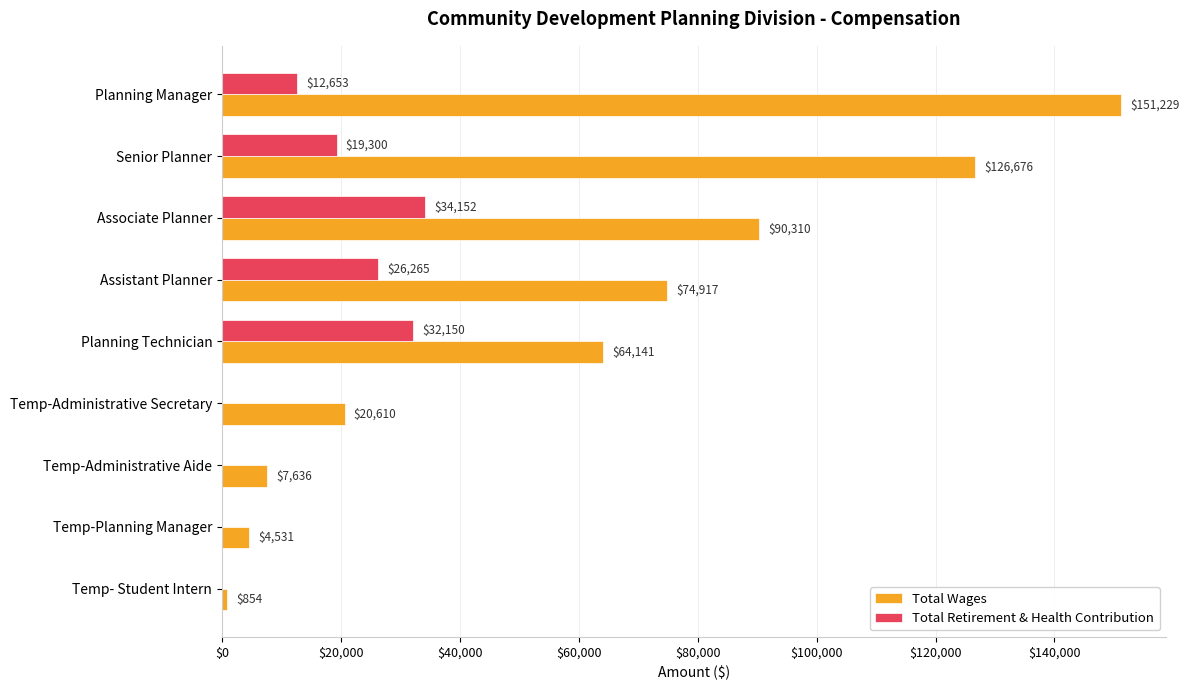

Is it true that Total Wages equals 52756 at Planning Manager?

False